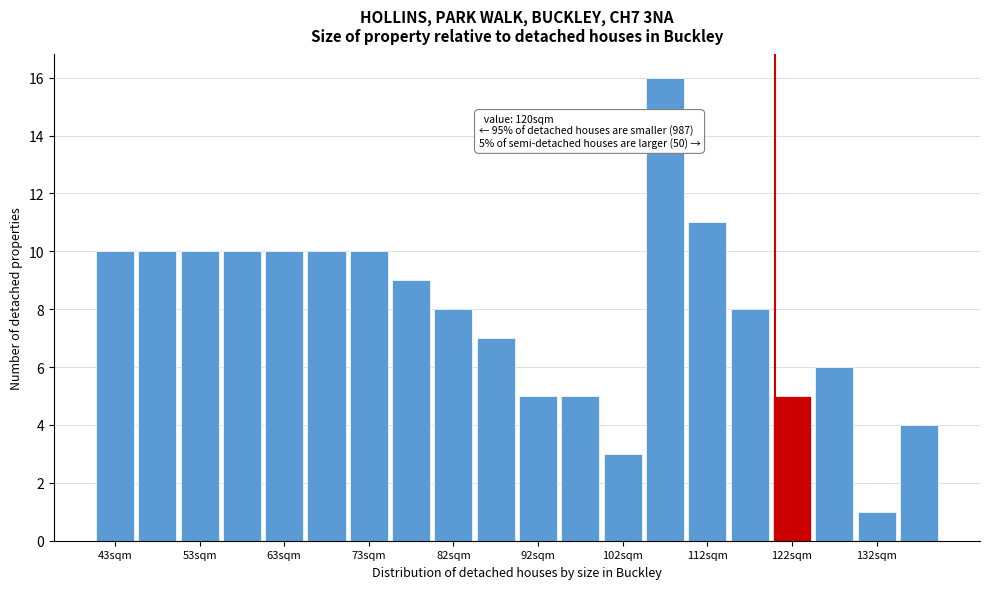

Over which range of the x-axis is the bar tallest?

105 to 110